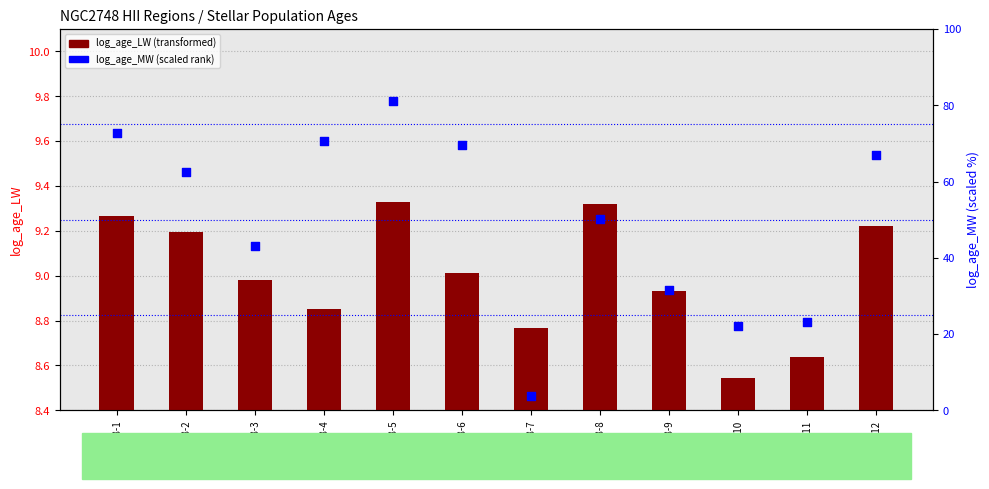

Which series has the widest spread of Y values?

log_age_MW